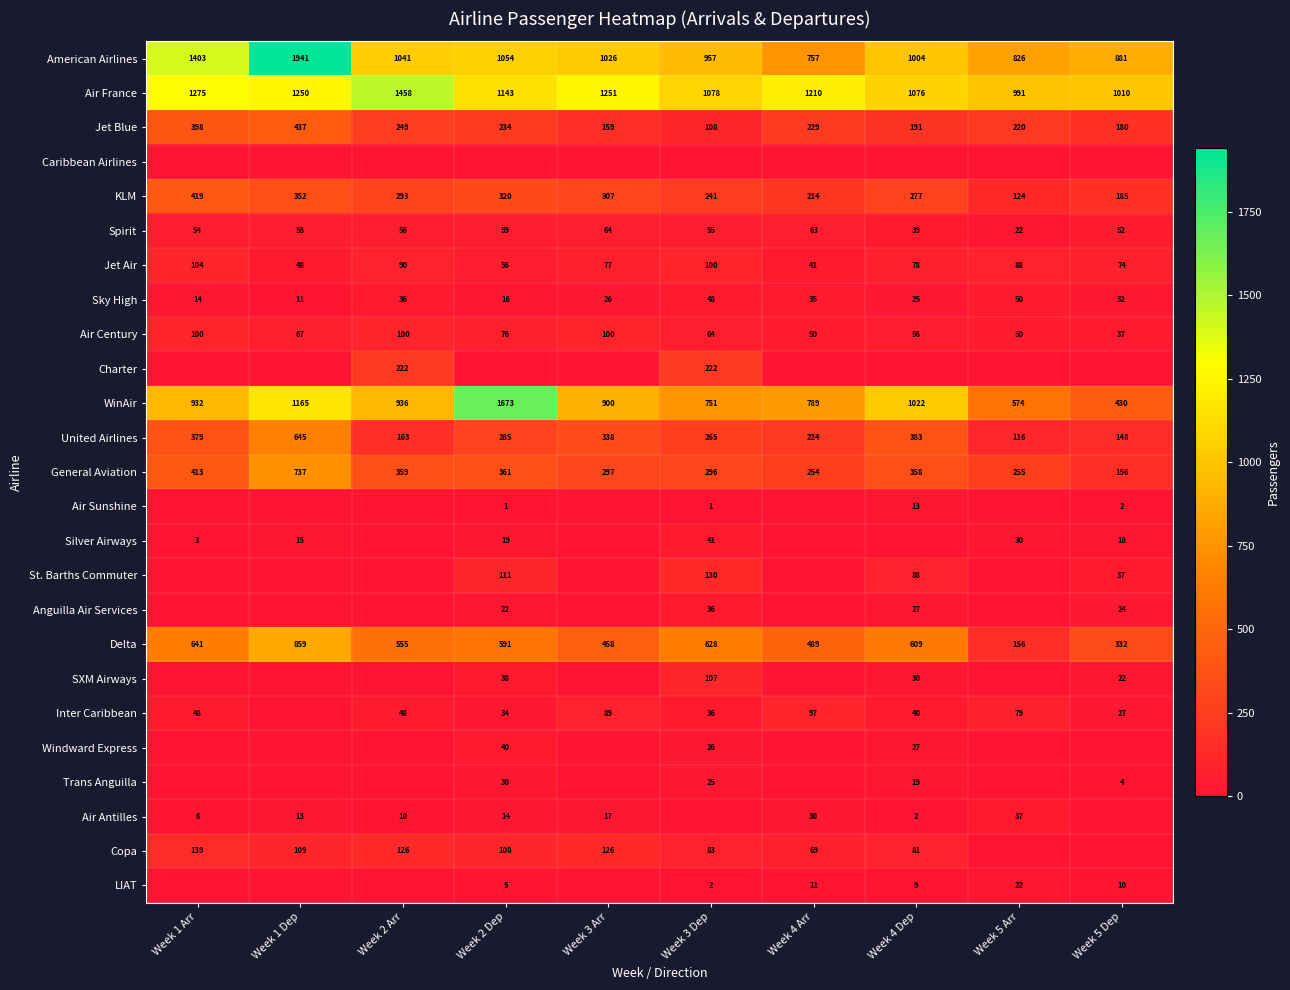

Which label corresponds to the smallest value in the chart?

Week 1 Arr